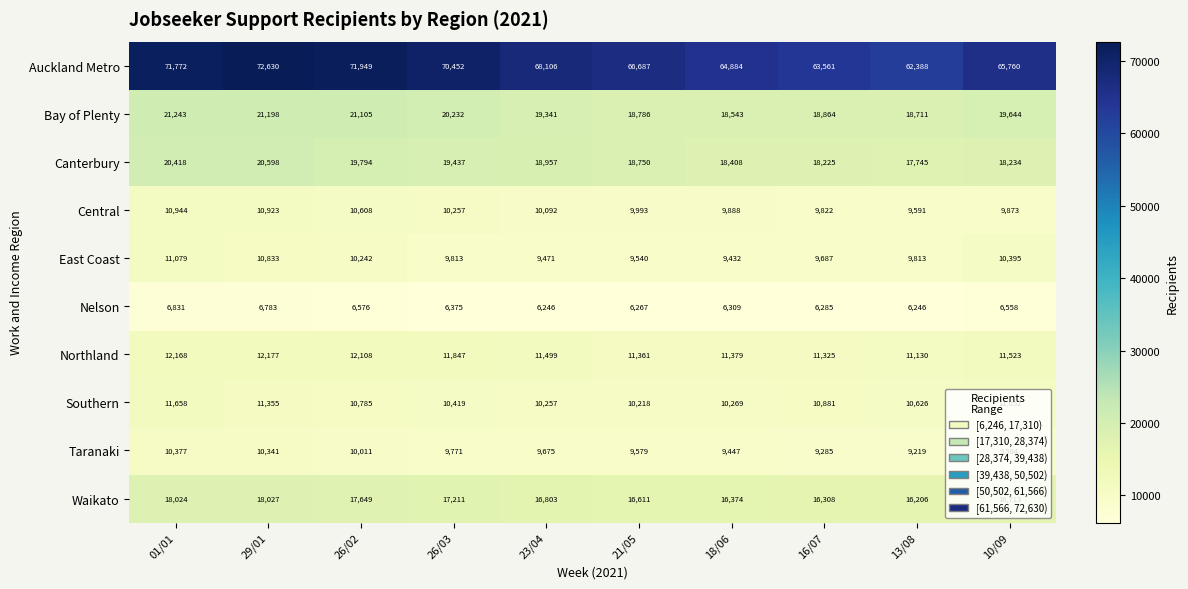

Where does the East Coast series first go above 9813?

01/01